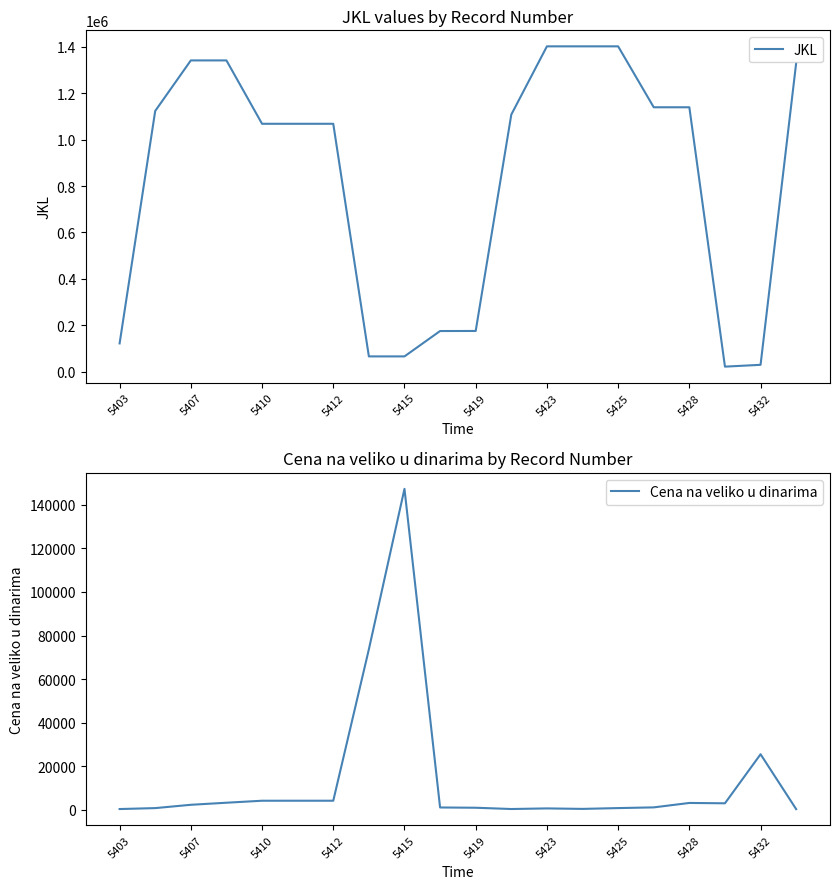

At how many categories does at least one series exceed 858034?

13